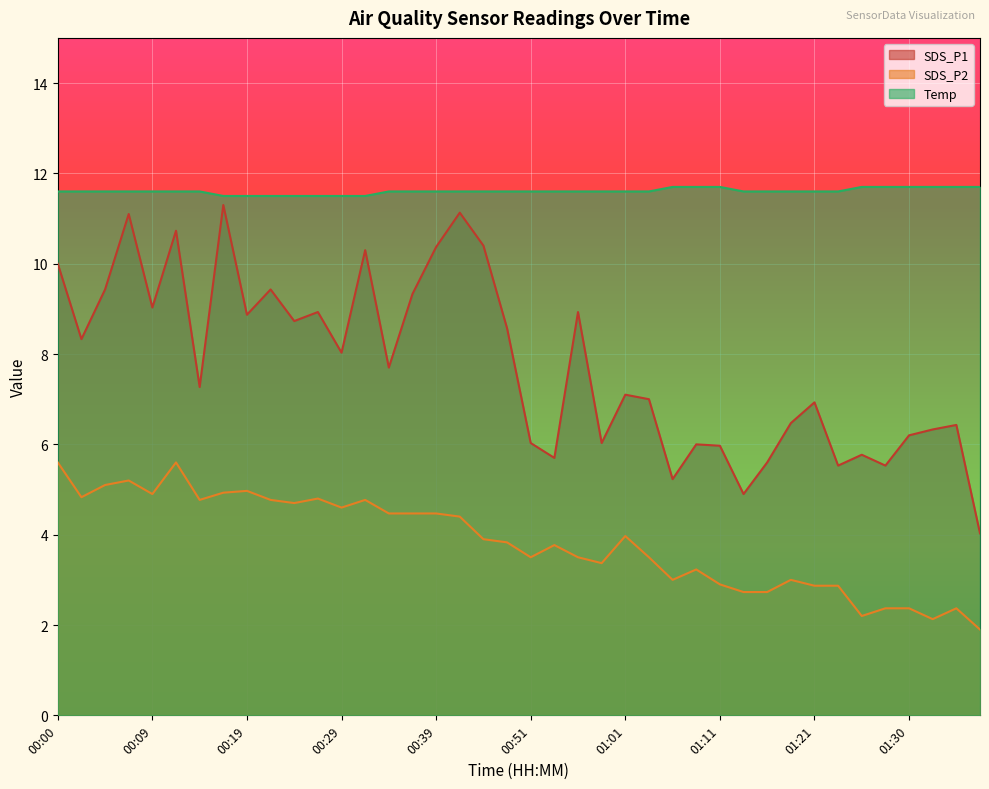

What is the label of the 2nd point from the right?

01:35